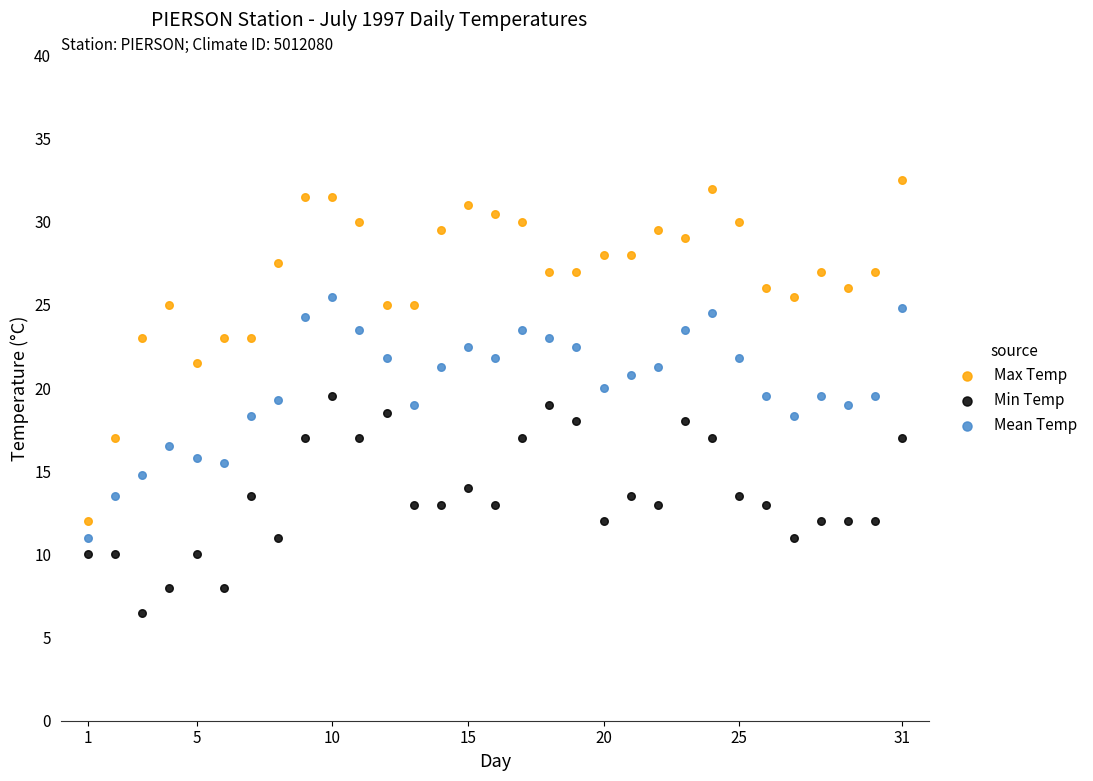

What is the X range (max minus min) for the scatter plot?

30.0